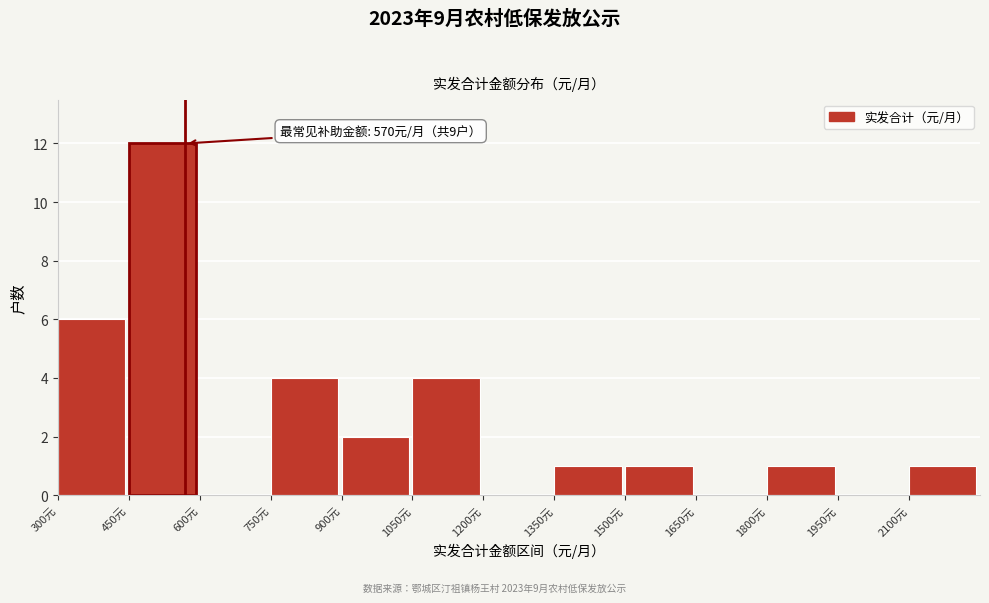

Which range on the x-axis has the tallest bar?

450 to 600